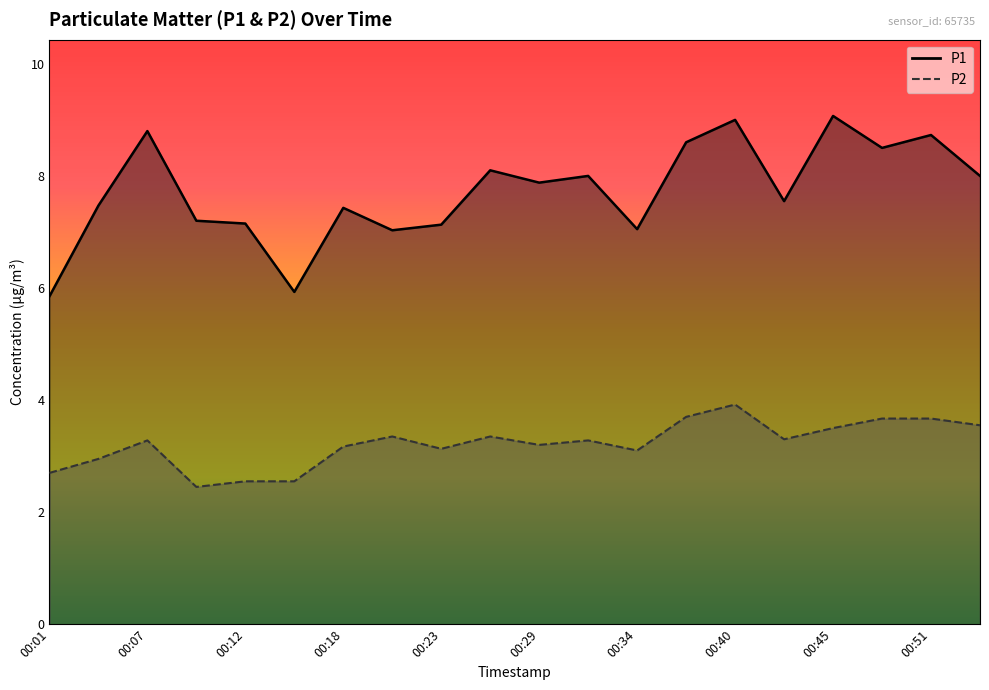

What is the maximum value shown in the chart?

9.1